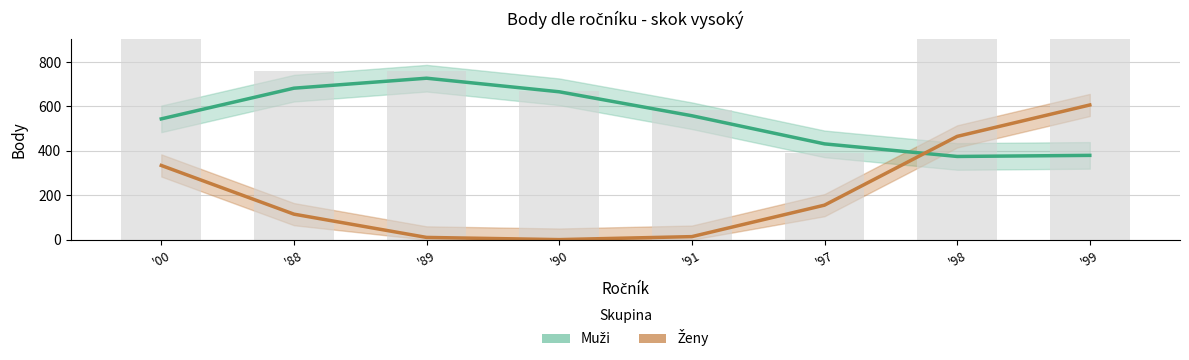

True or false: Muži (Estimate) has a value of 982.3 at '88.

False